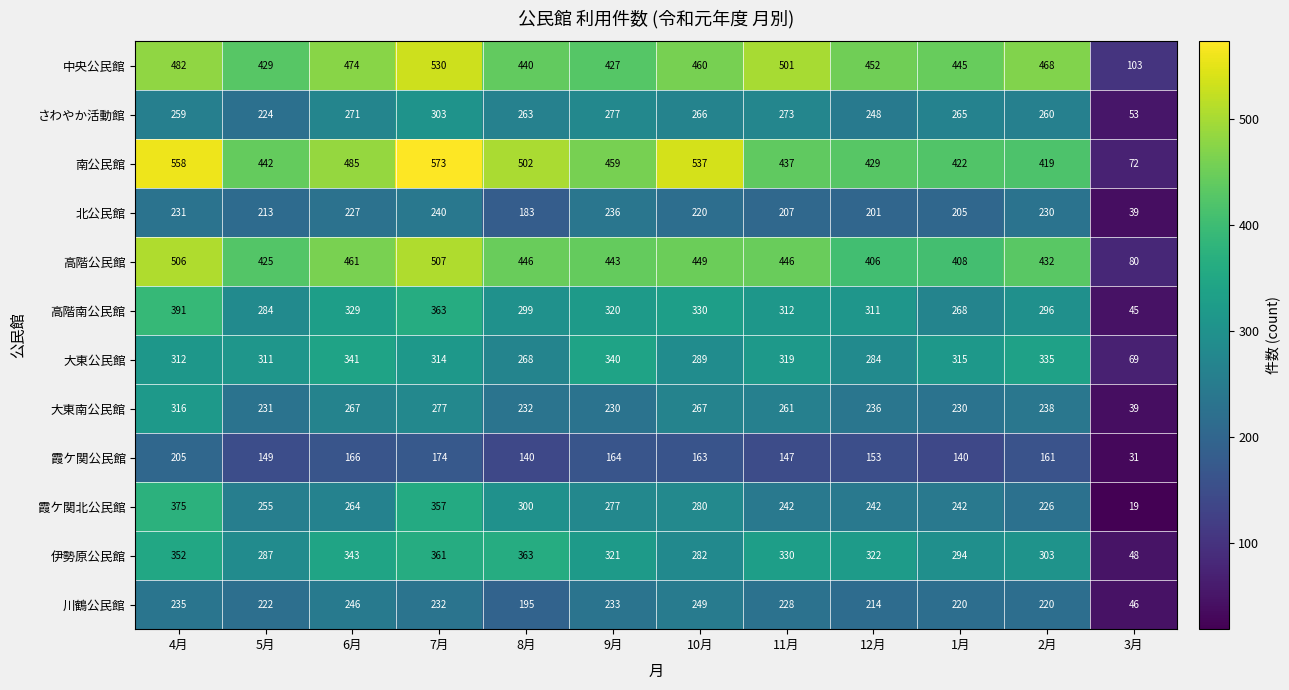

Is it true that 霞ケ関北公民館 equals 242 at 11月?

True